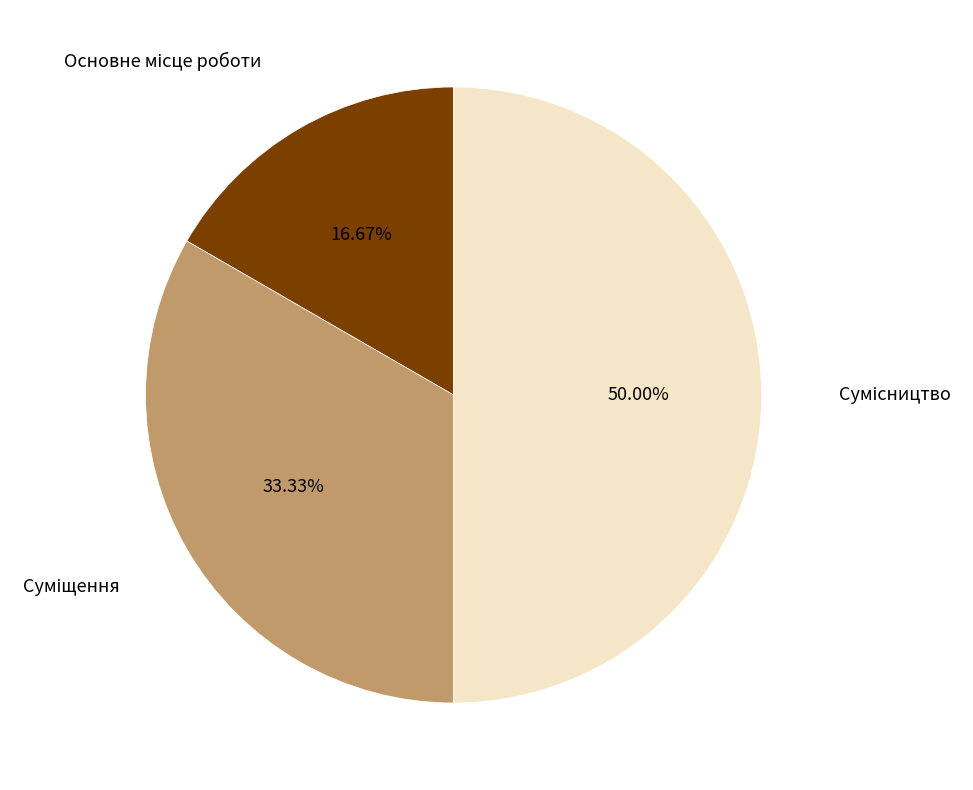

How many slices are in this pie chart?

3